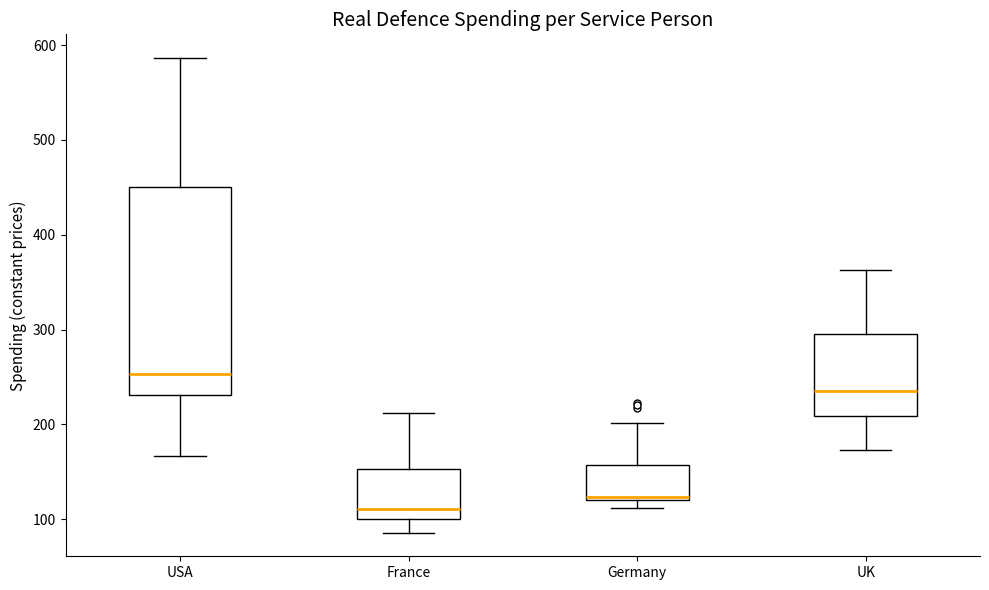

Where is the lower edge of the box for France on the y-axis? The values are not printed on the chart, so give them approximately, as read against the axis.

100